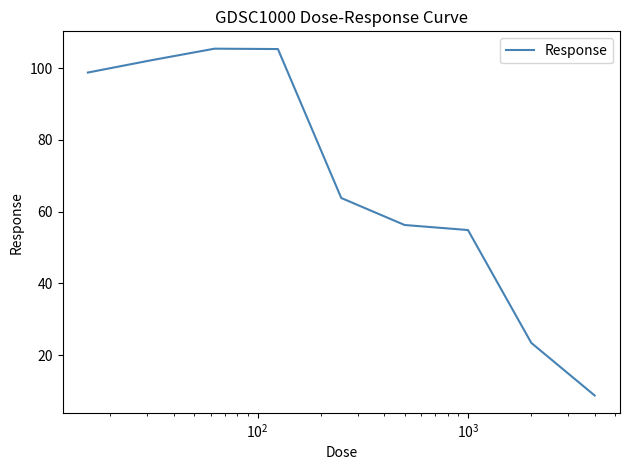

What is the greatest value displayed?

105.4